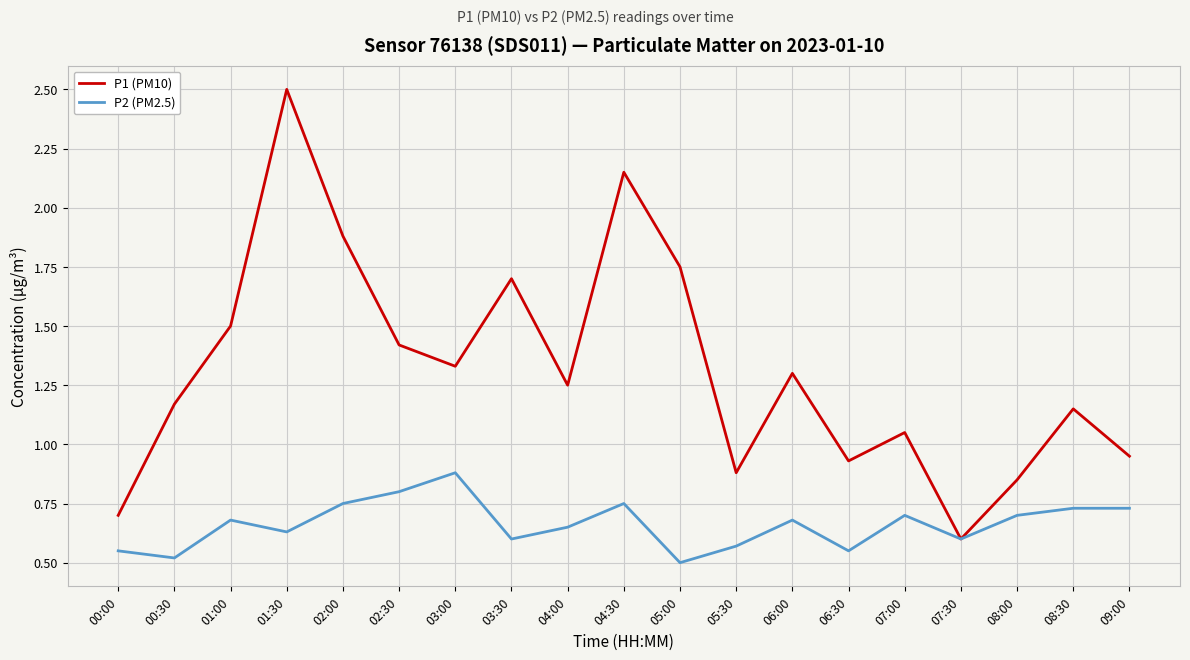

What is the minimum value for P2 (PM2.5)?

0.5